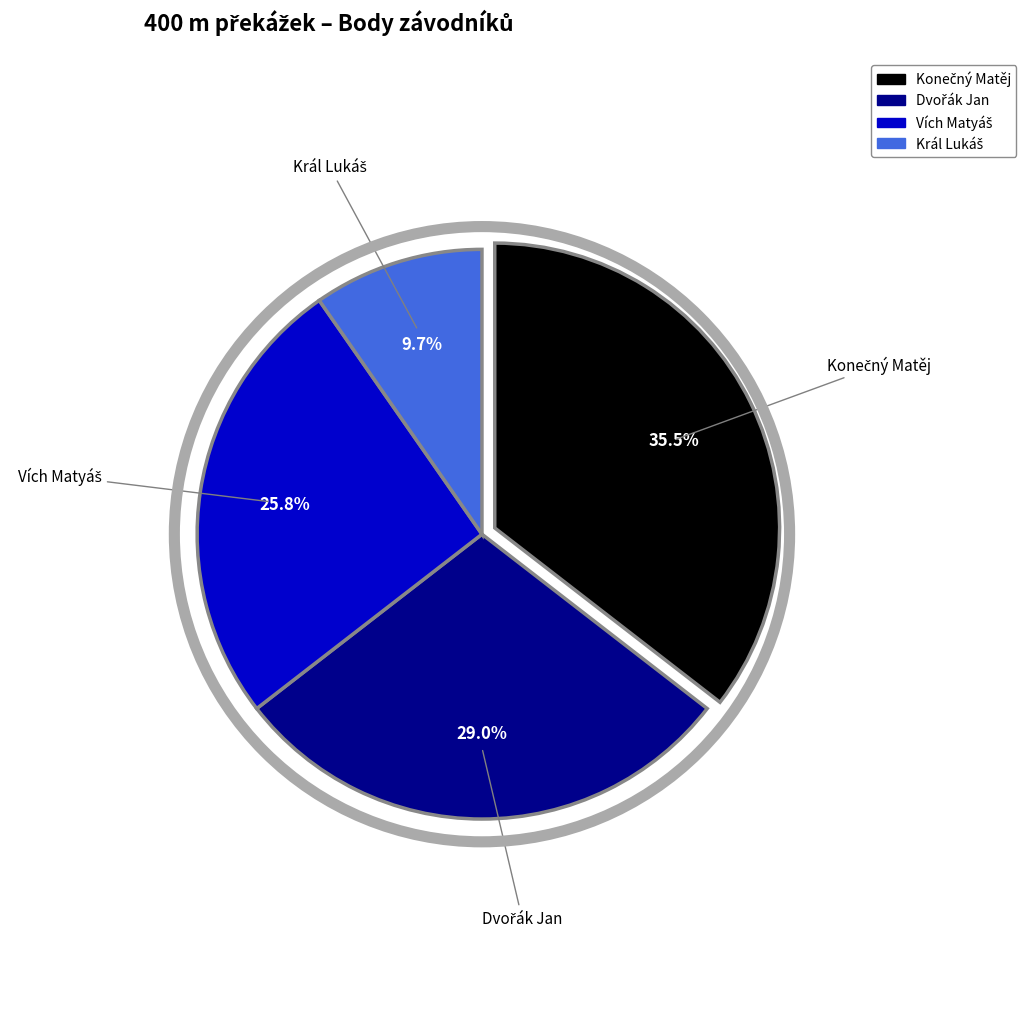

Does any single category account for the majority?

No